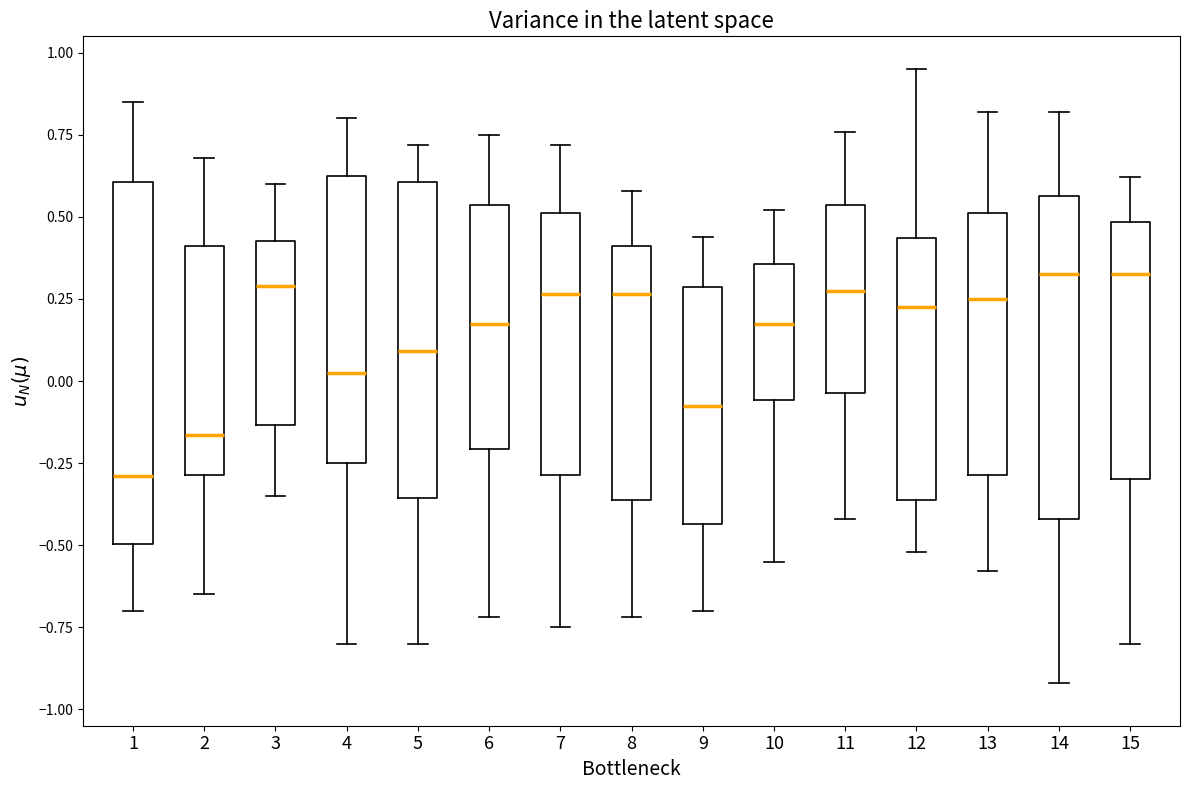

Comparing the boxes themselves (not the whiskers), which one is the tallest?

1